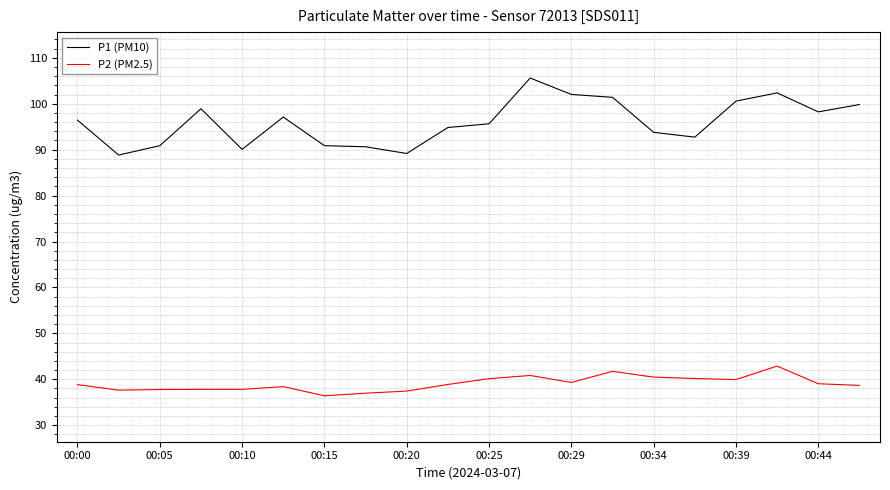

Rank the series by their maximum value, from highest to lowest.

P1 (PM10), P2 (PM2.5)